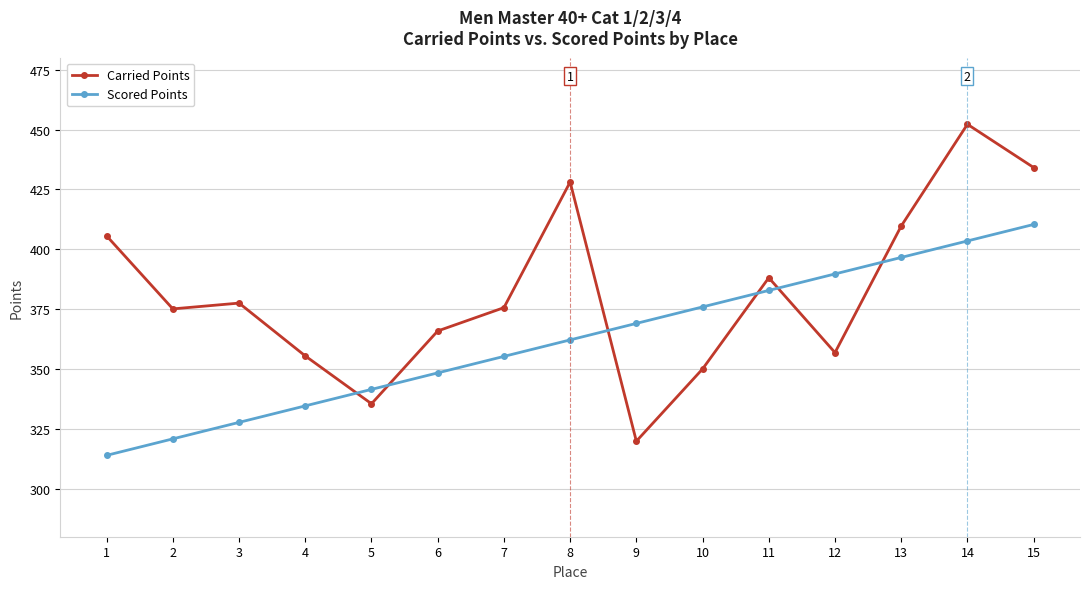

How many data points in Scored Points are above 362?

8